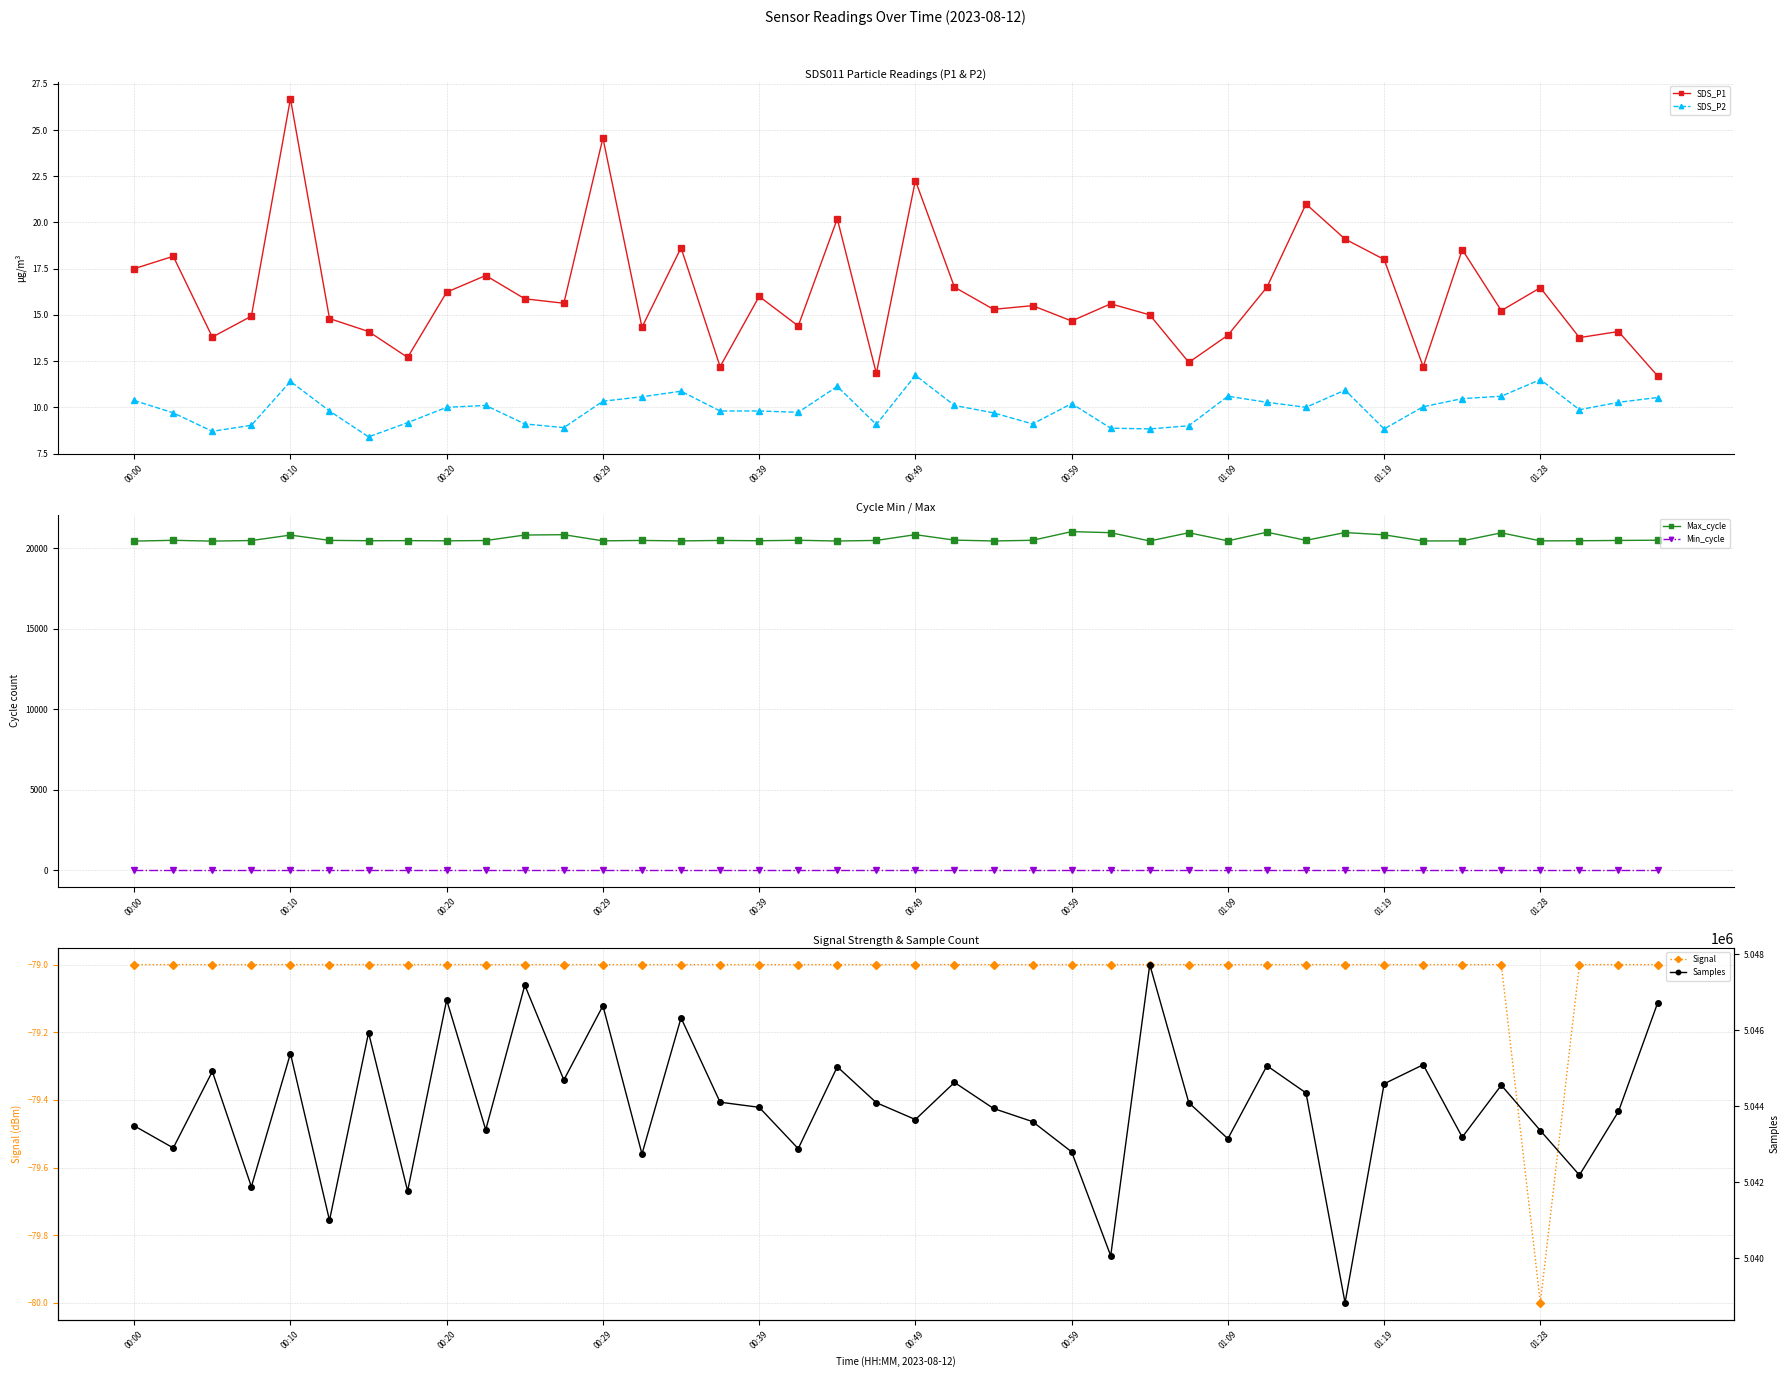

What is the highest value of the Max_cycle series?

21024